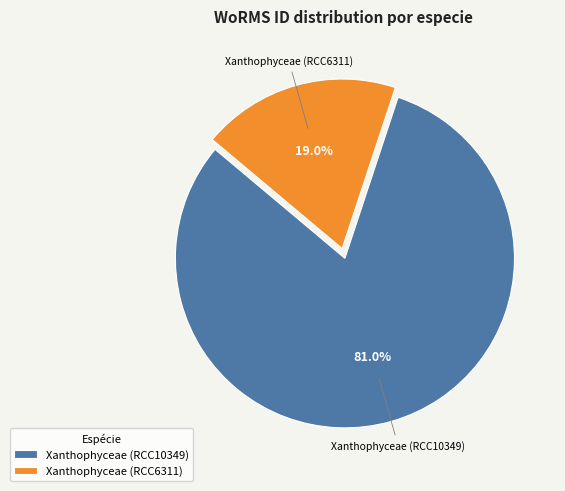

To the nearest percent, what is the difference between the Xanthophyceae (RCC10349) and Xanthophyceae (RCC6311) slice percentages?

62%